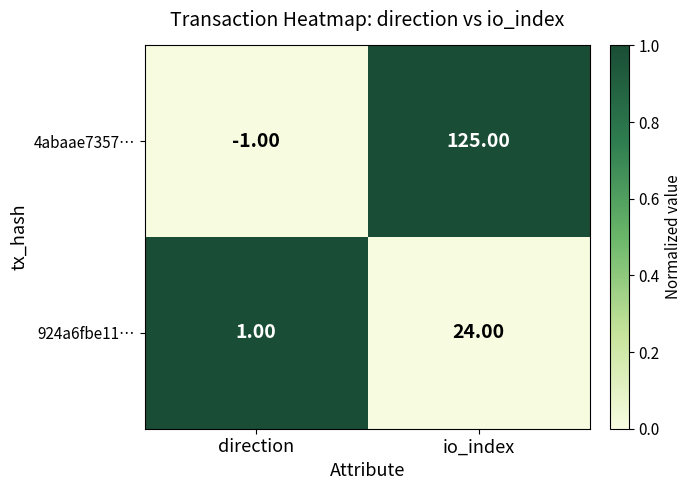

List the series in order of their peak value, highest first.

4abaae7357…, 924a6fbe11…